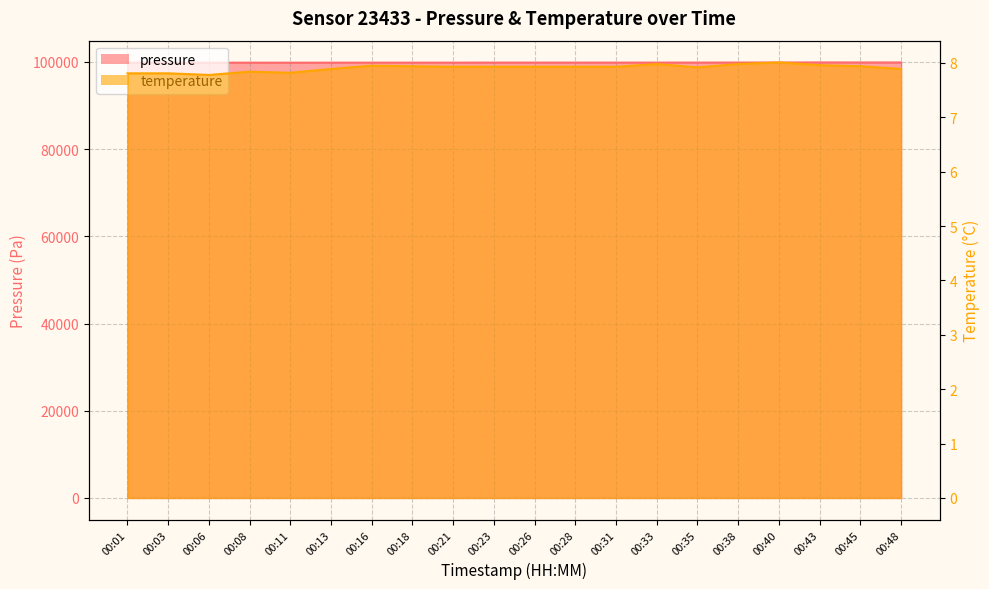

List the series in order of their peak value, lowest first.

temperature, pressure